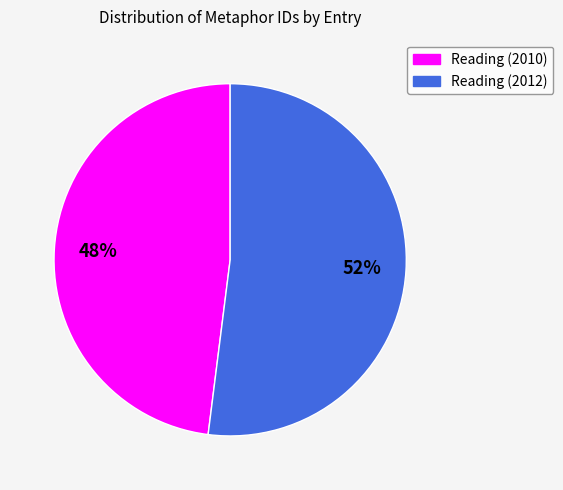

How many segments does this pie chart have?

2